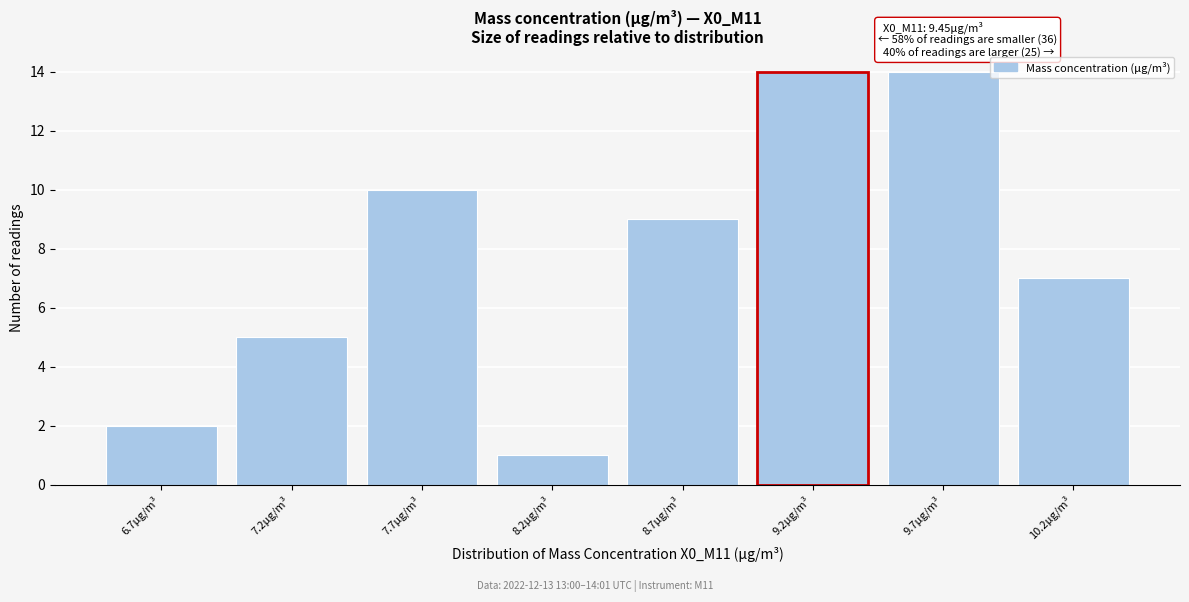

Reading left to right, list all the values displayed in this chart.

2	5	10	1	9	14	14	7